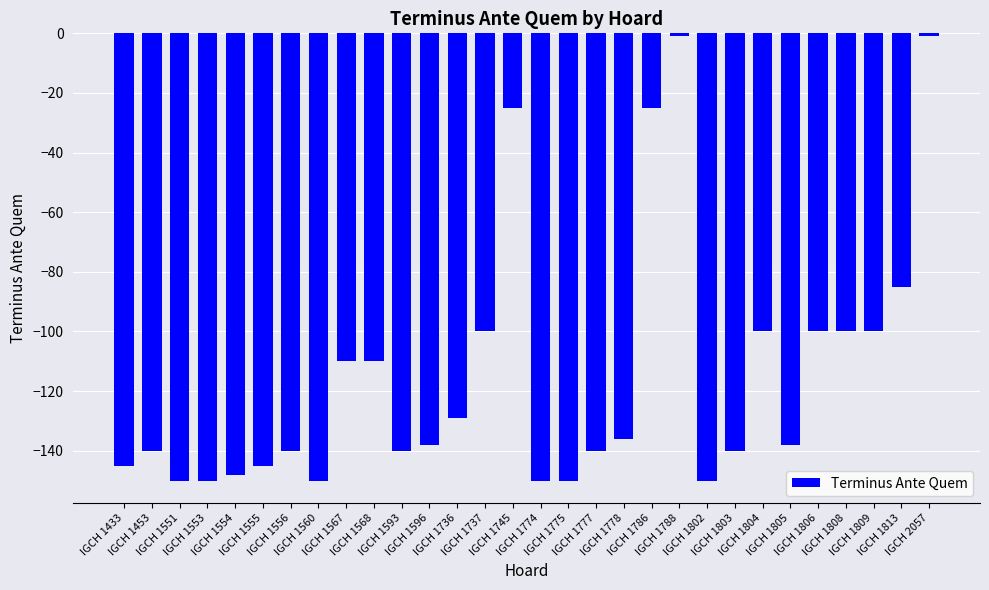

What is the average value?

-115